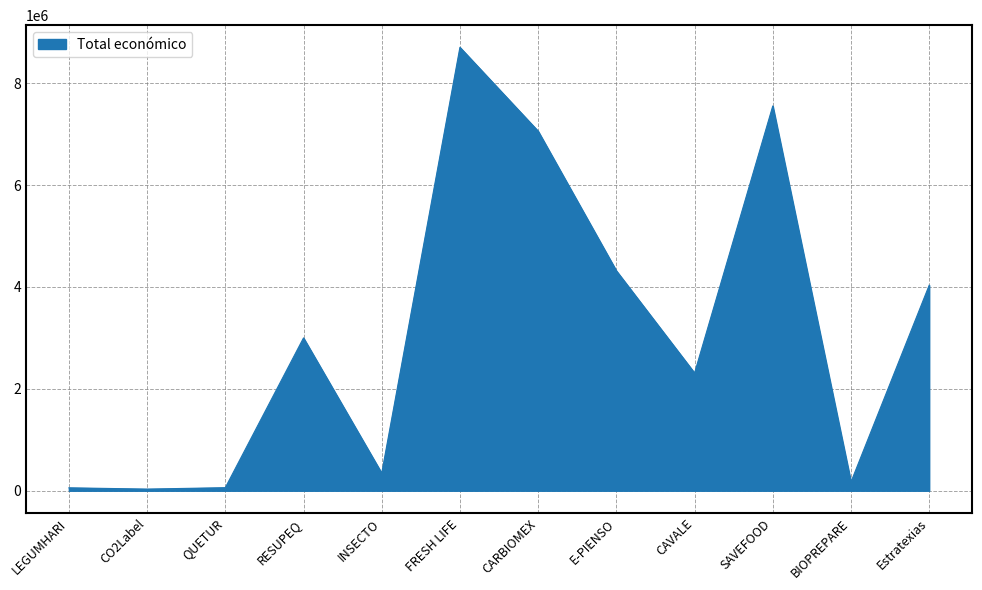

What is the difference between the second highest and second lowest values?

7493449